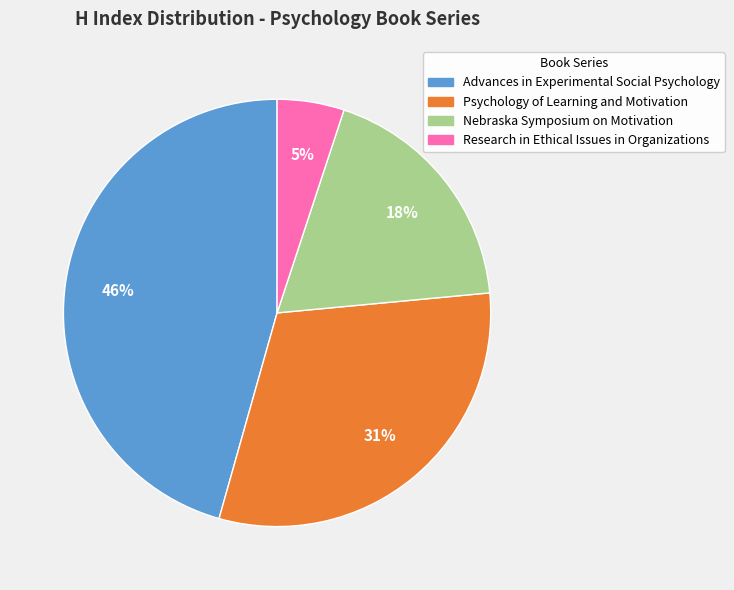

Is Research in Ethical Issues in Organizations the majority of the pie?

No